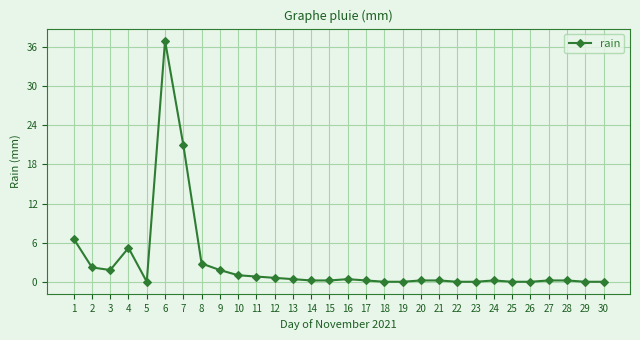

How many distinct data groups are displayed?

1